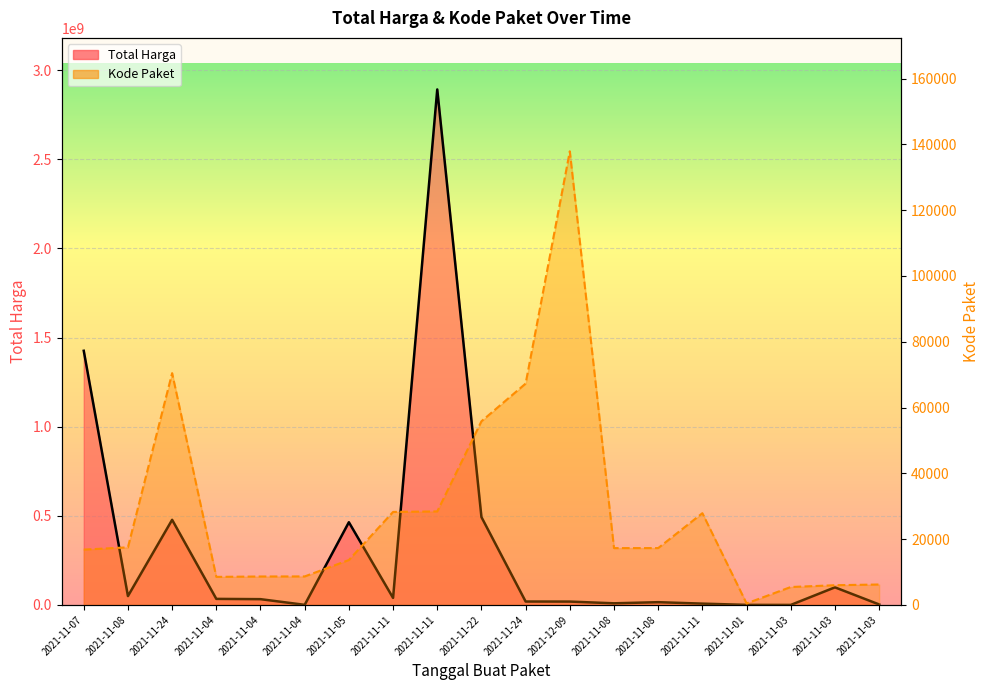

How many lines are shown in the chart?

2